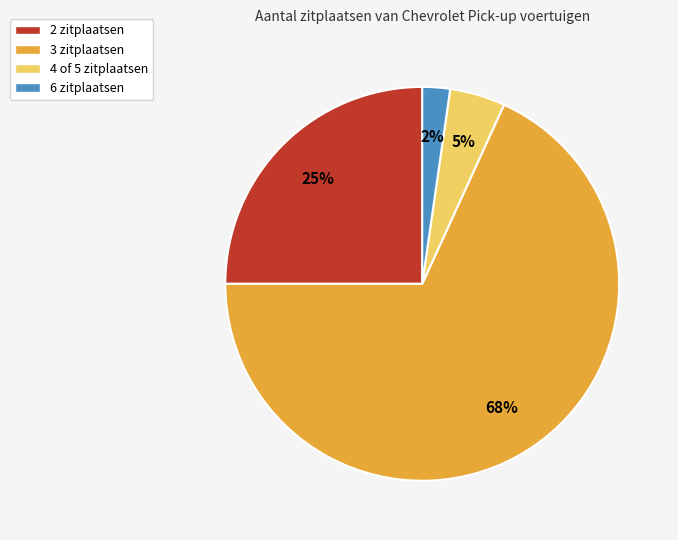

True or false: 6 zitplaatsen accounts for 2% of the total.

True